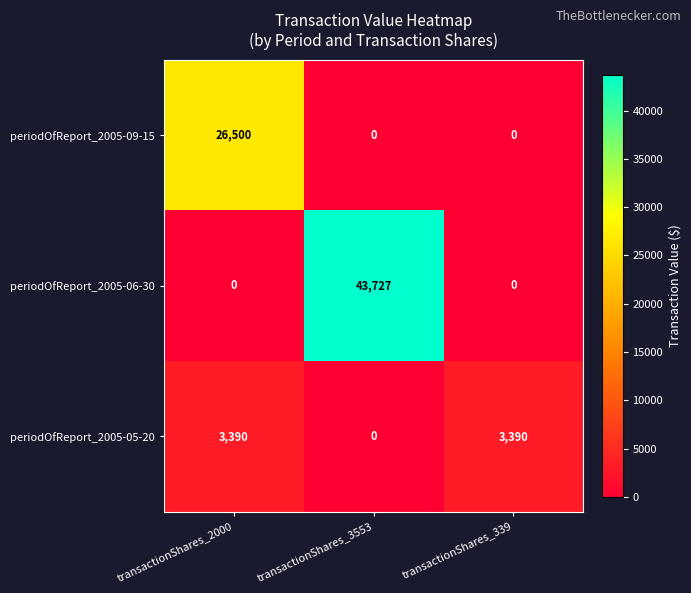

What is the spread (max minus min) of values at transactionShares_339?

3390